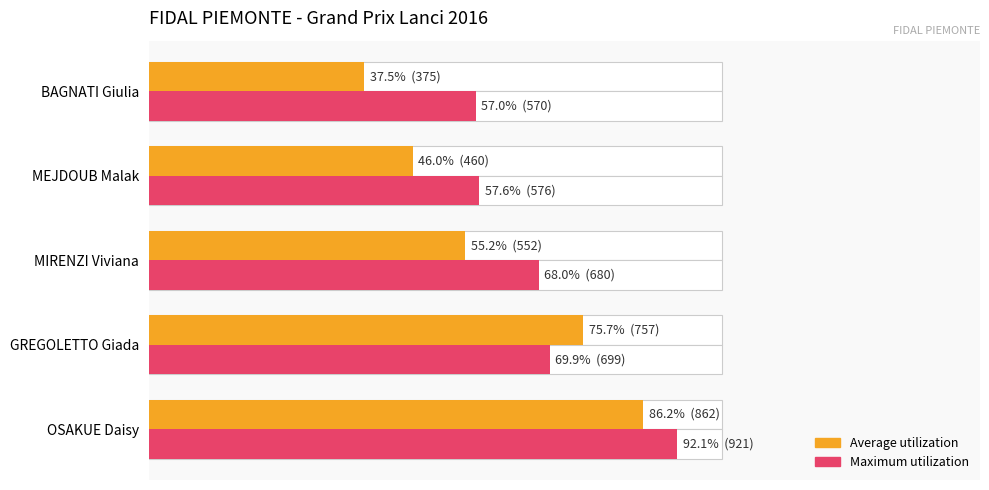

Which series has the largest total across all categories?

Maximum utilization